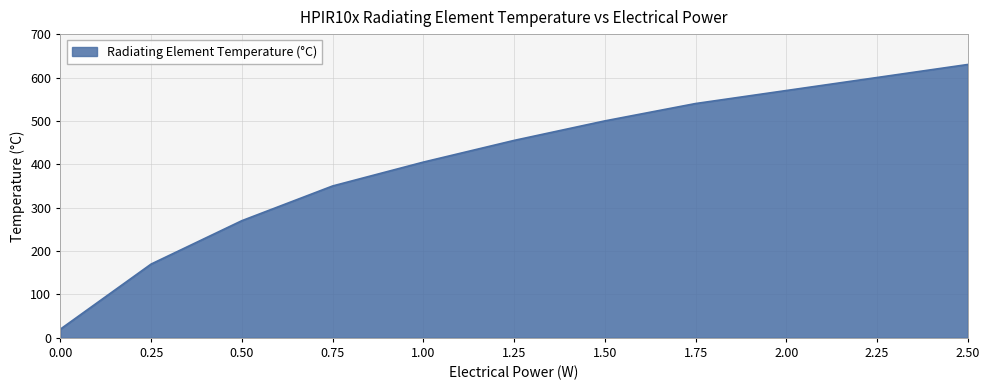

What value does the data have at 1.50?

500